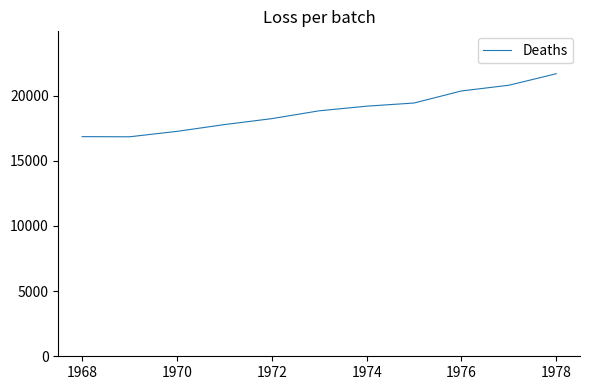

What is the smallest value displayed?

16836